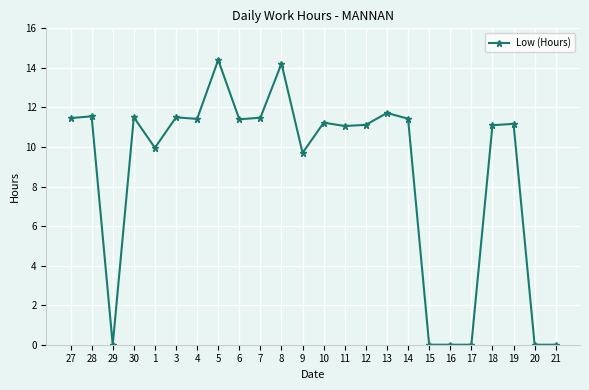

Where is the first local minimum?

29